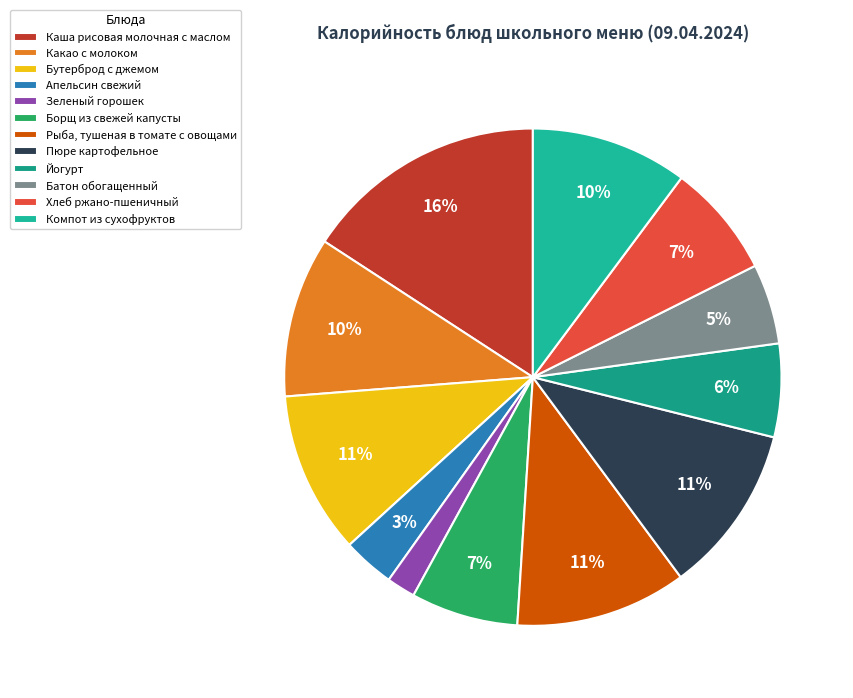

Combined, what portion of the pie is Бутерброд с джемом and Йогурт?

16.6%